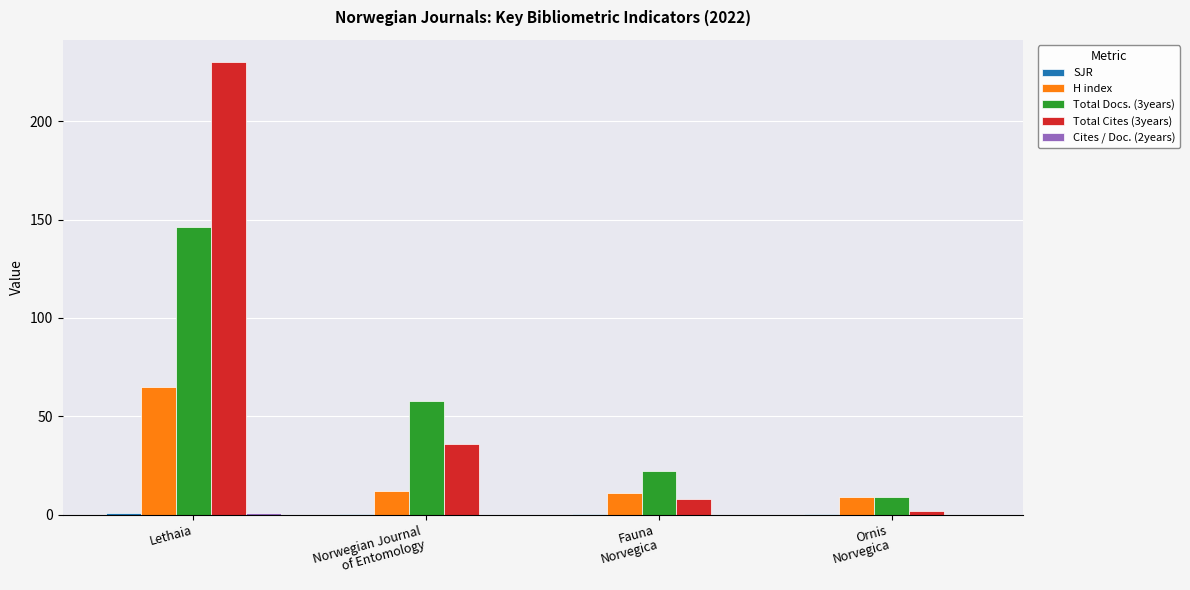

Are the bars horizontal?

No